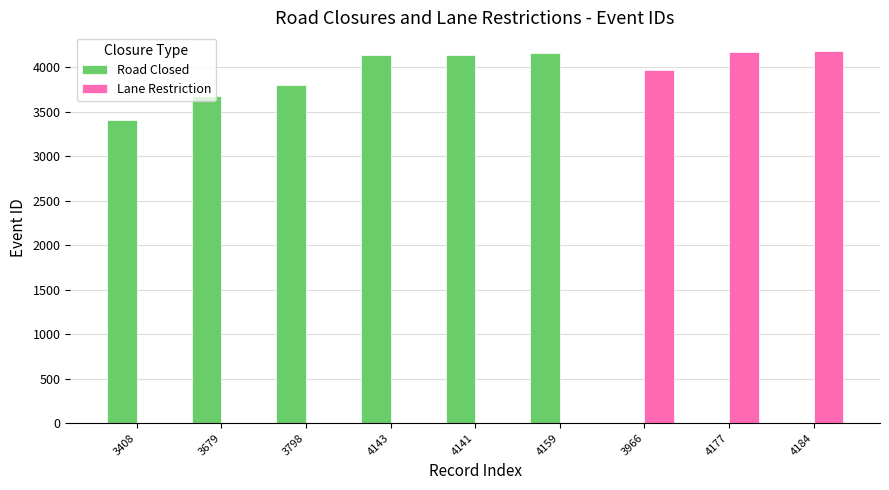

The Road Closed series shows 3798 at 3798. True or false?

True